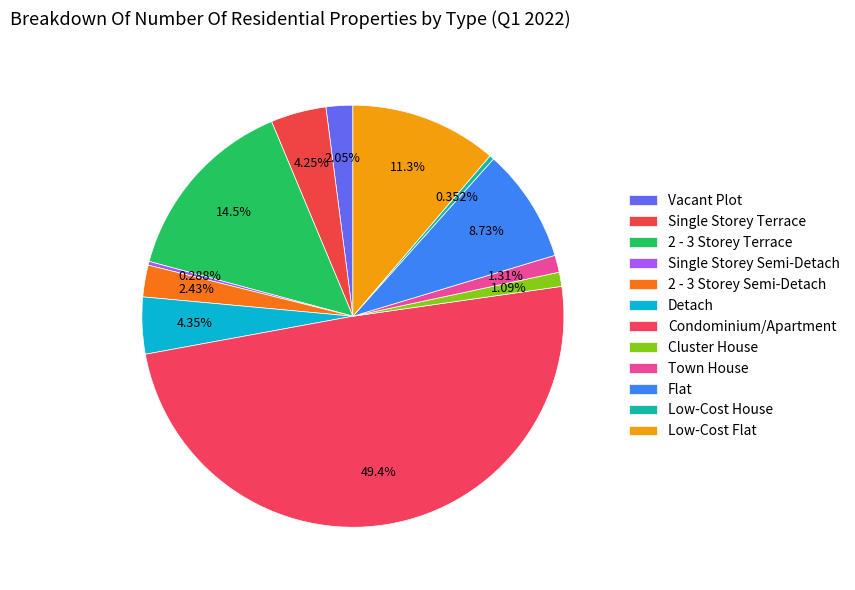

To the nearest percent, what portion does Town House represent?

1%